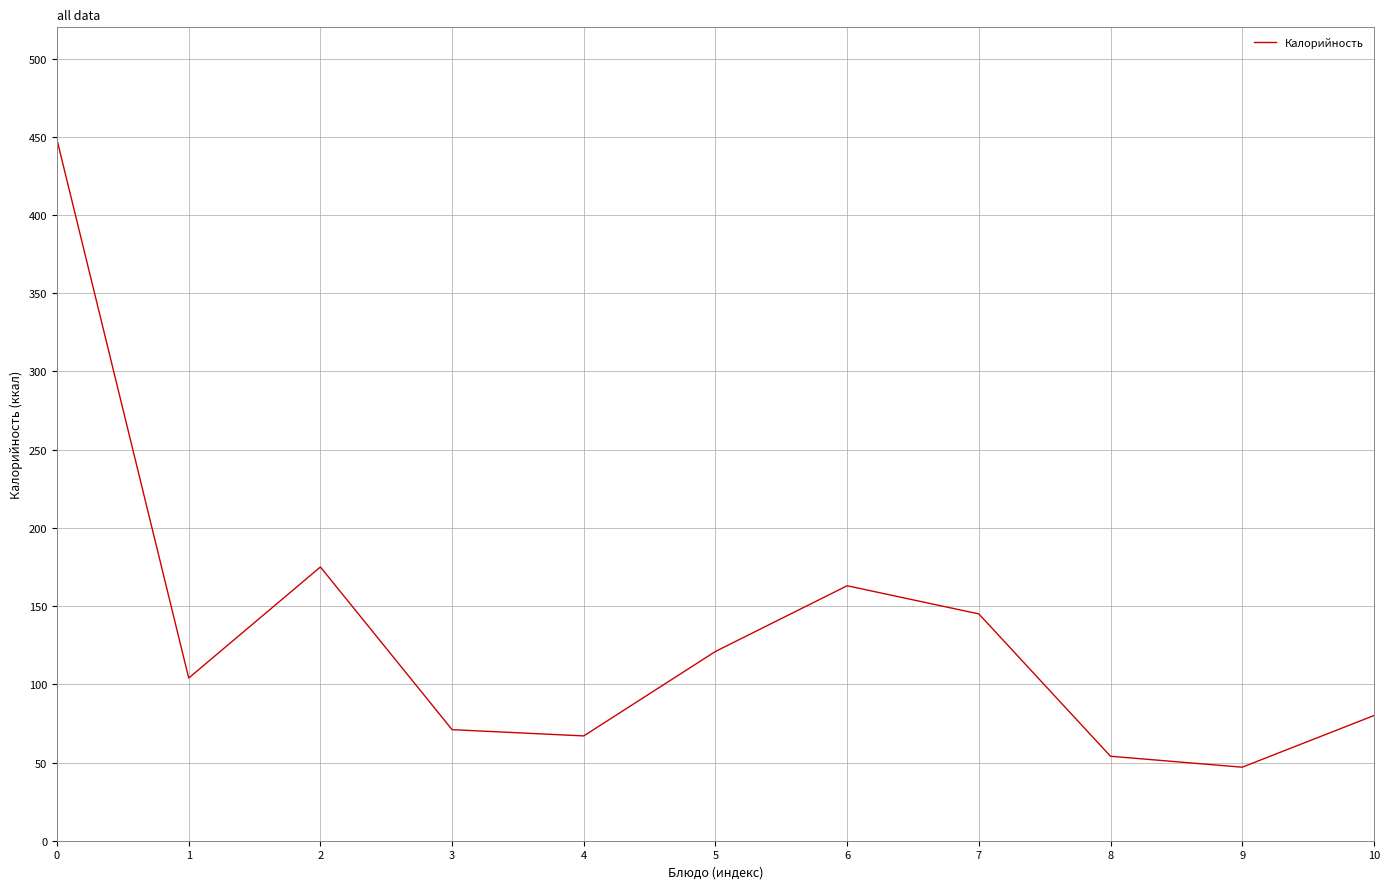

True or false: the data shows 54 at 8.

True